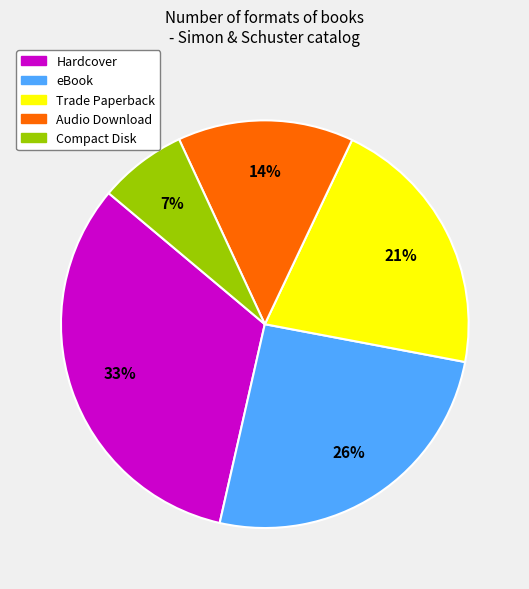

Rank the categories by value from highest to lowest.

Hardcover, eBook, Trade Paperback, Audio Download, Compact Disk